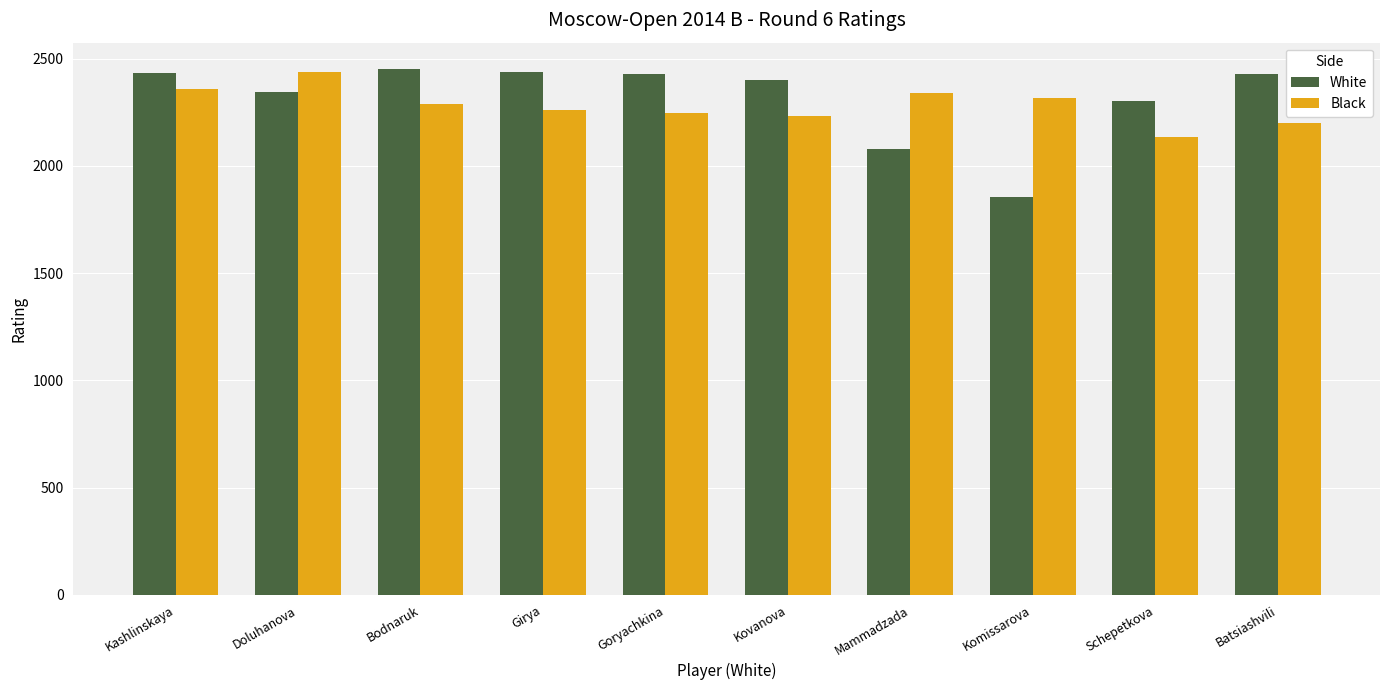

Is the value of White at Doluhanova greater than the value of Black at Kovanova?

Yes